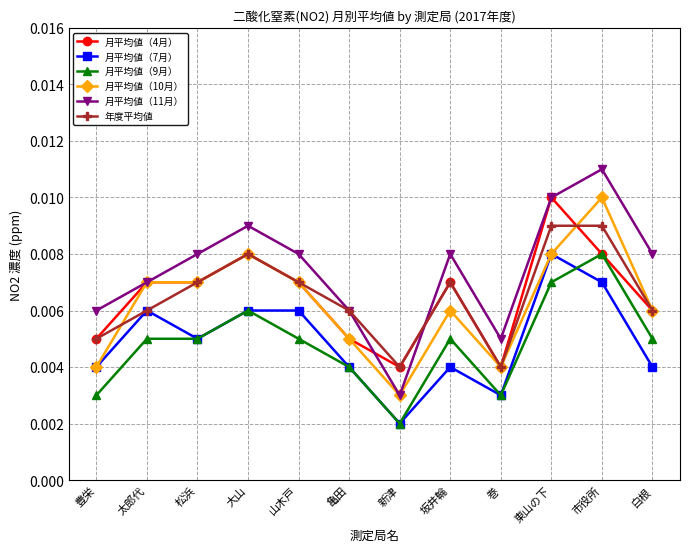

True or false: 月平均値（11月） and 月平均値（7月） intersect in this chart.

False